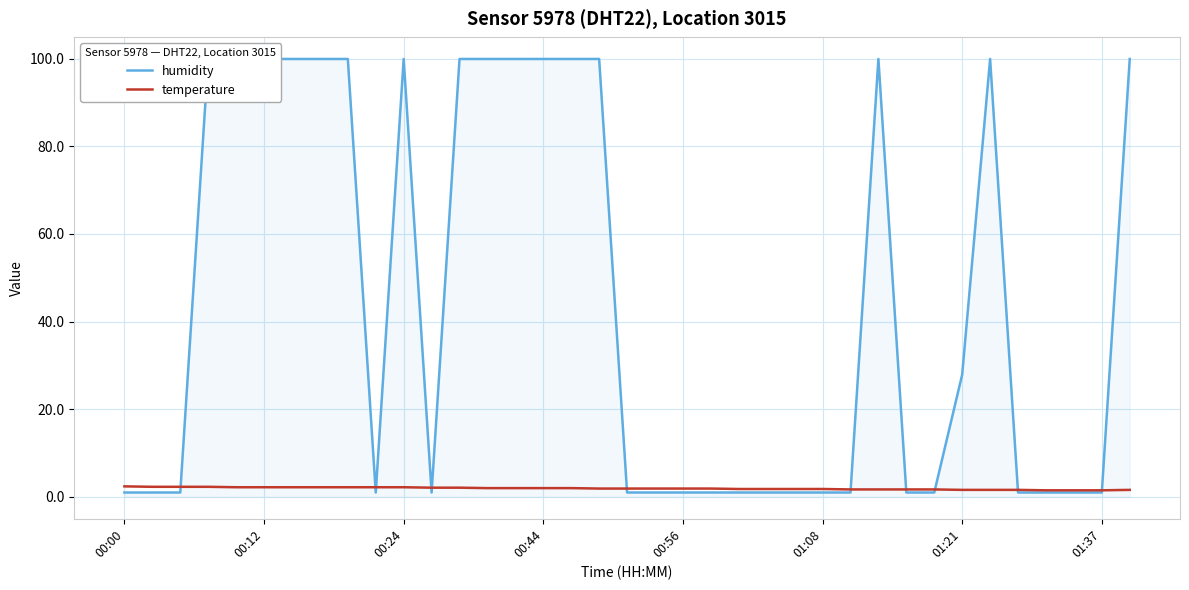

What is the highest value of the temperature series?

2.4